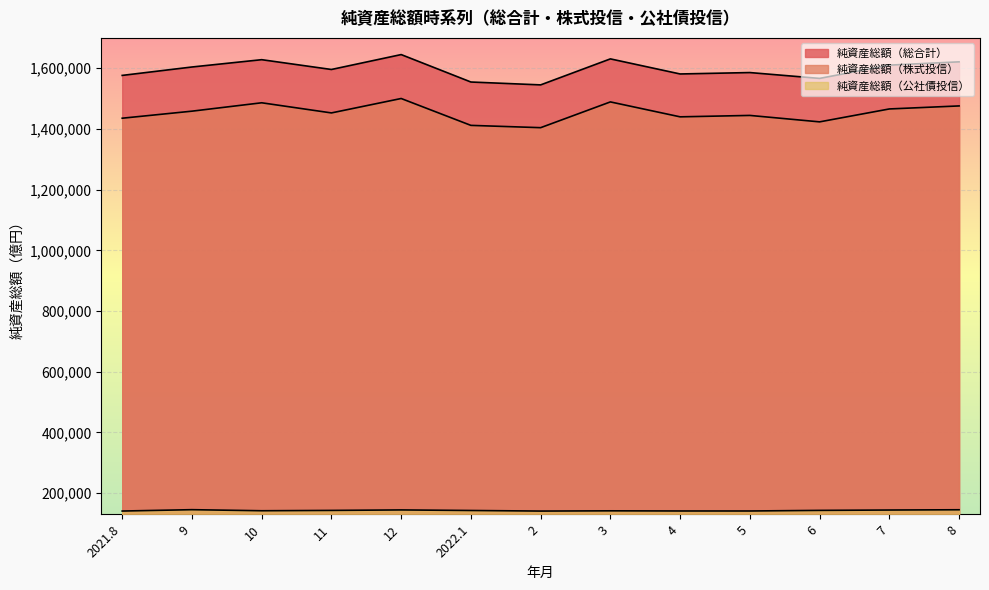

What is the difference between the second highest and minimum values in the 純資産総額（総合計） series?

85674